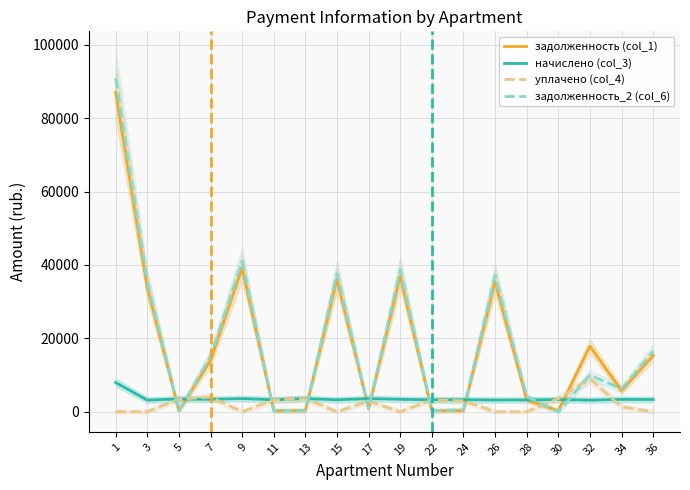

What is the difference between the maximum and minimum values in the задолженность_2 (col_6) series?

90931.8